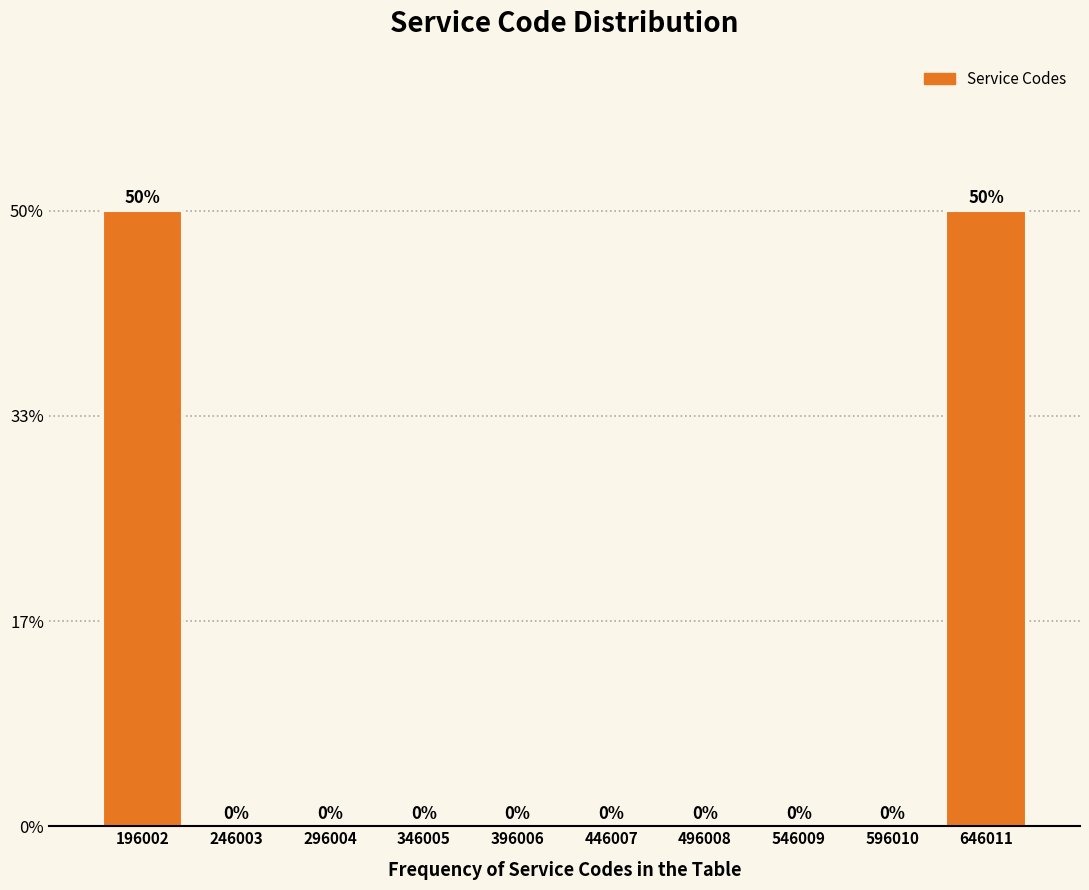

What is the height of the bar covering 620000 to 670000 on the x-axis? The bar edges are not printed on the chart, so give them approximately, as read against the axis.

50